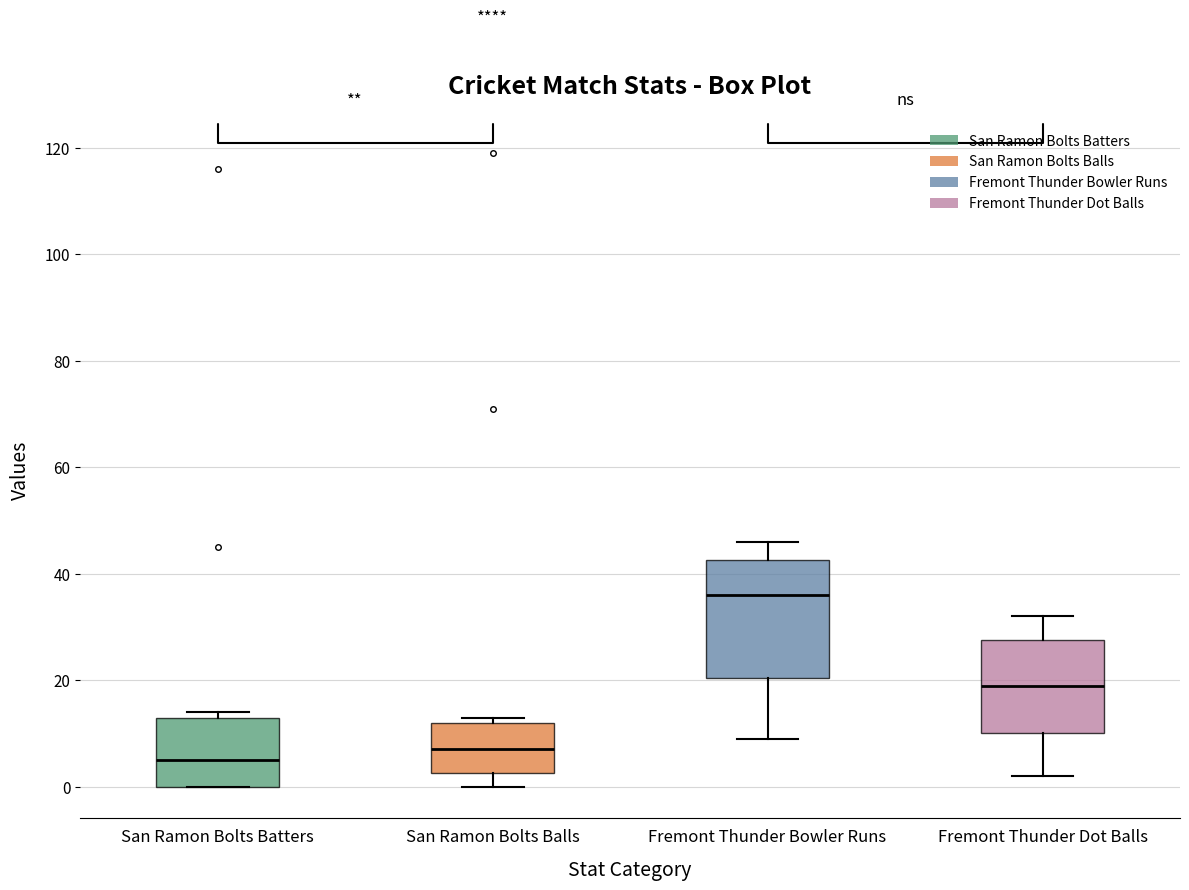

Reading left to right, read every box against the y-axis: the position of its median line, the range the box covers, and the ends of its whiskers. The values are not printed on the chart, so give them approximately, as read against the axis.

San Ramon Bolts Batters: median 6, box 0 to 14, whiskers 0 to 14 (just above the box's upper edge)
San Ramon Bolts Balls: median 8, box 2 to 12, whiskers 0 to 14
Fremont Thunder Bowler Runs: median 36, box 20 to 42, whiskers 10 to 46
Fremont Thunder Dot Balls: median 20, box 10 to 28, whiskers 2 to 32